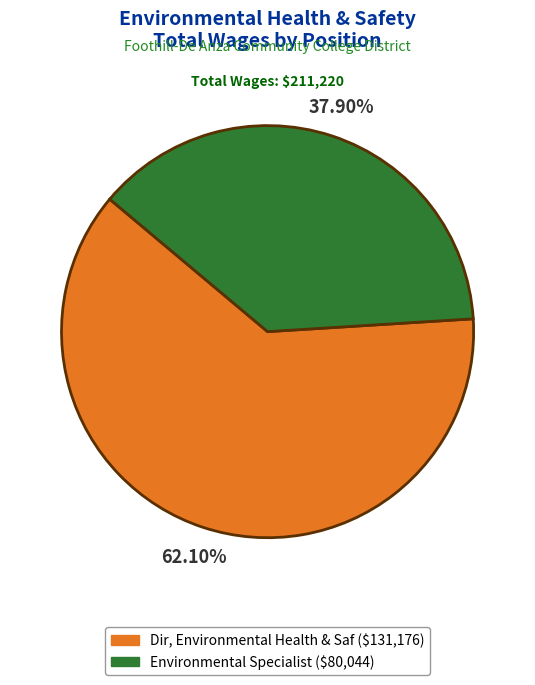

To the nearest percent, what portion does Dir, Environmental Health & Saf represent?

62%